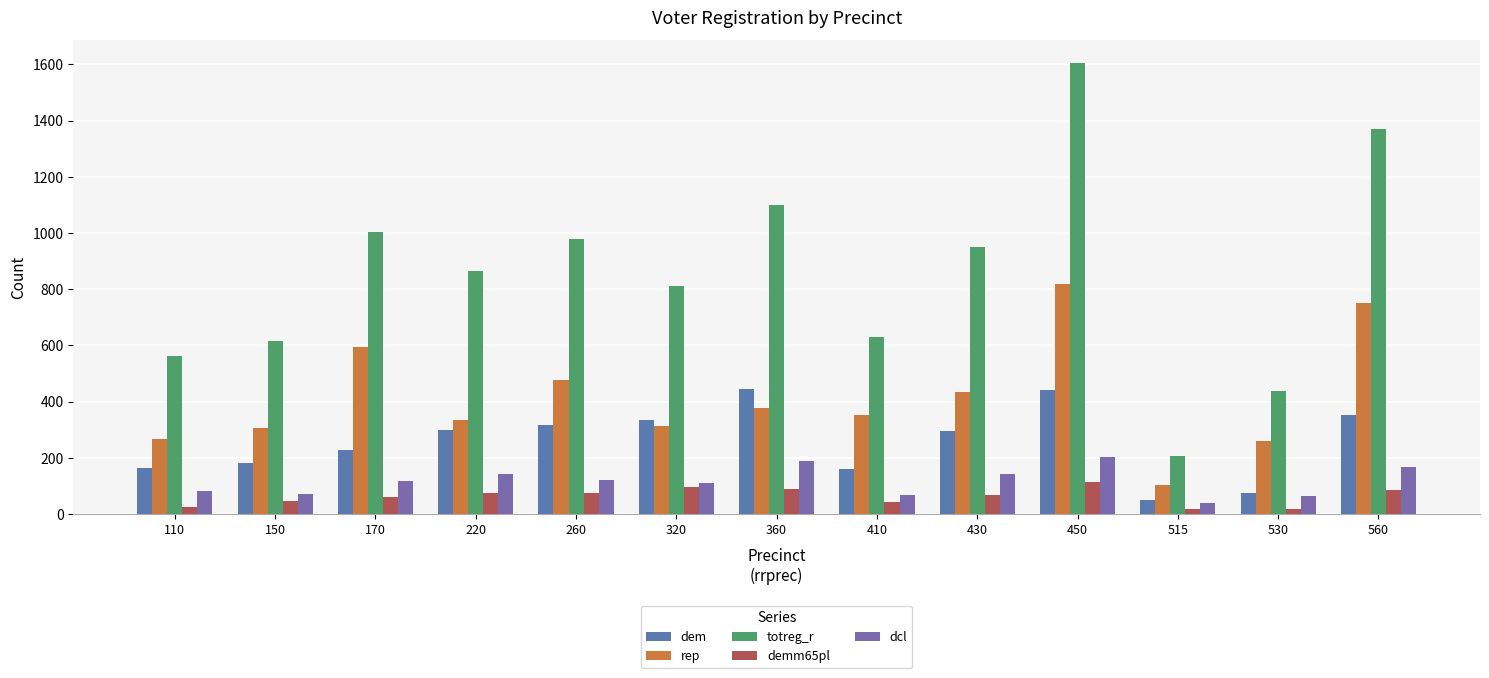

How many series are shown in this chart?

5